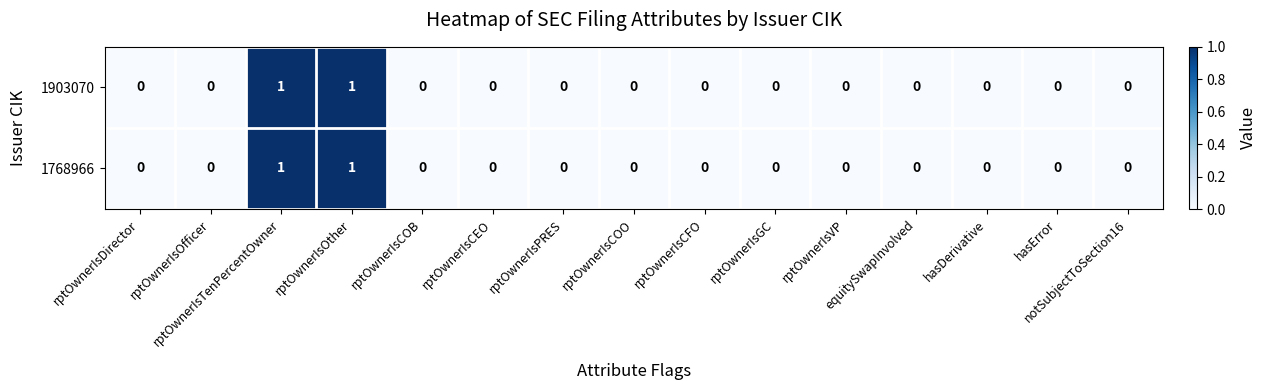

How many 1903070 values are between 0 and 1?

15